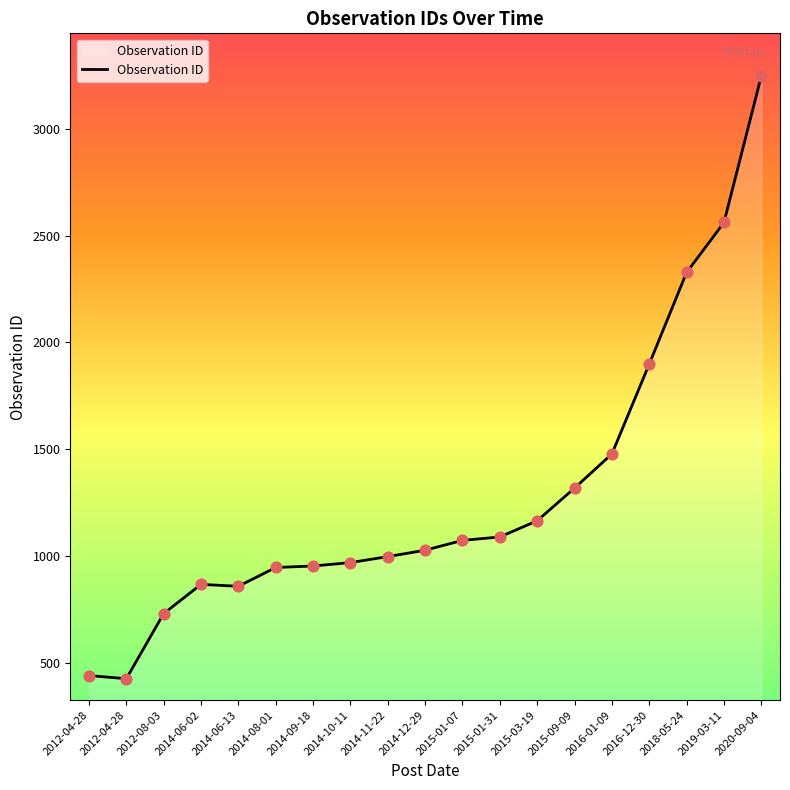

What is the change in value from 2014-06-02 to 2014-09-18?

+86